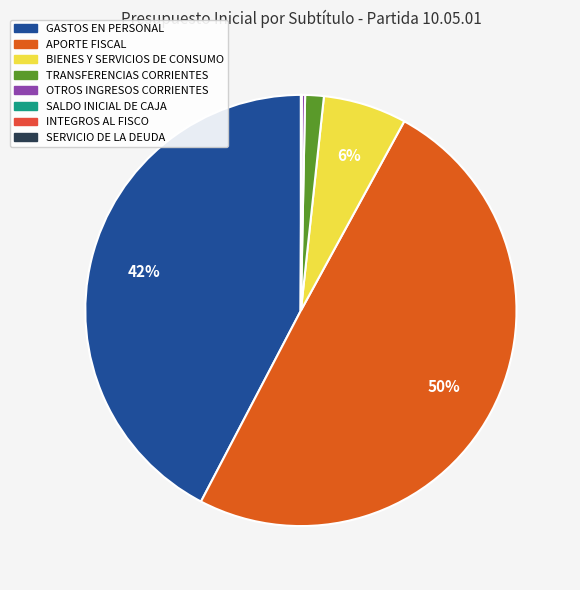

To the nearest percent, what portion does GASTOS EN PERSONAL represent?

42%